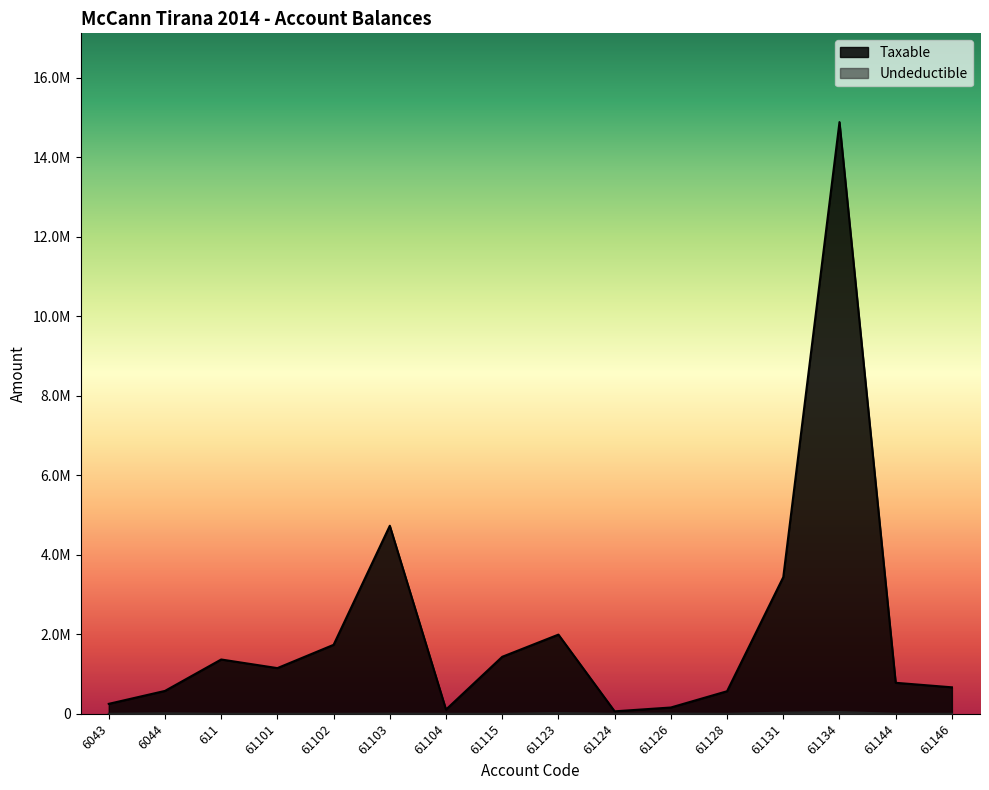

Count the number of categories in the chart.

16